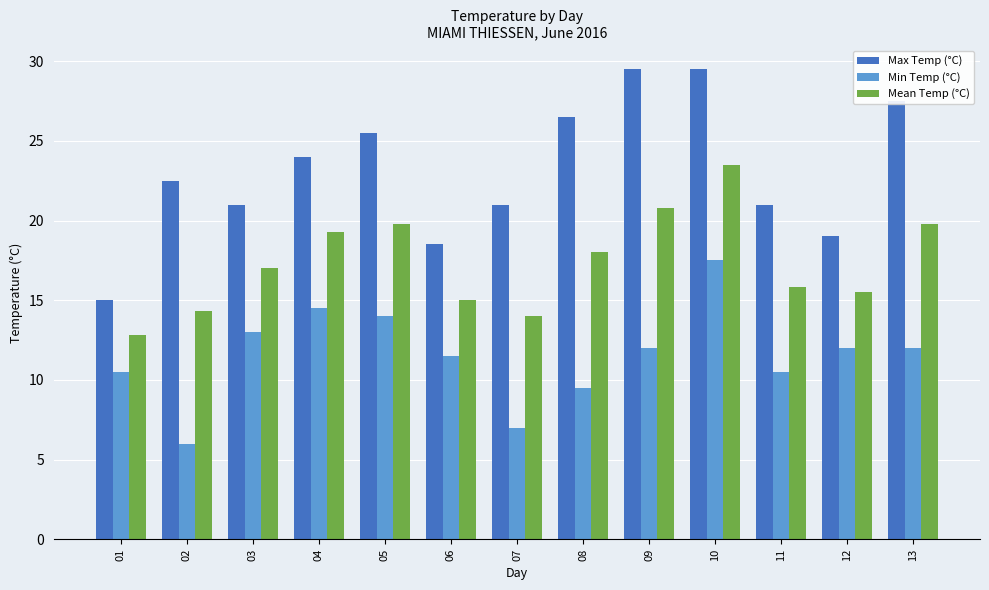

Is it true that Min Temp (°C) equals 14.5 at 04?

True